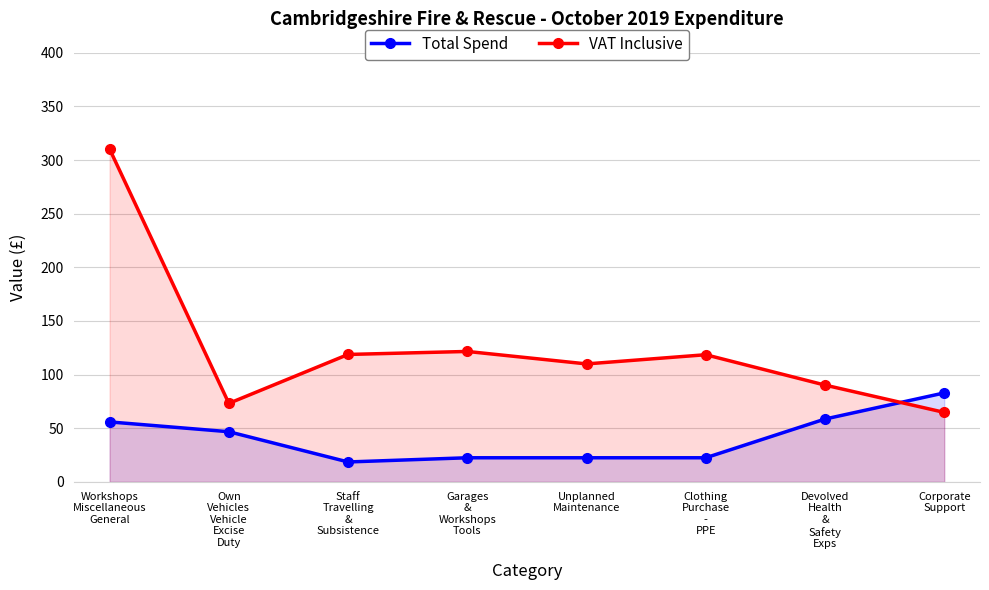

How many interior local peaks does the VAT Inclusive series have?

2